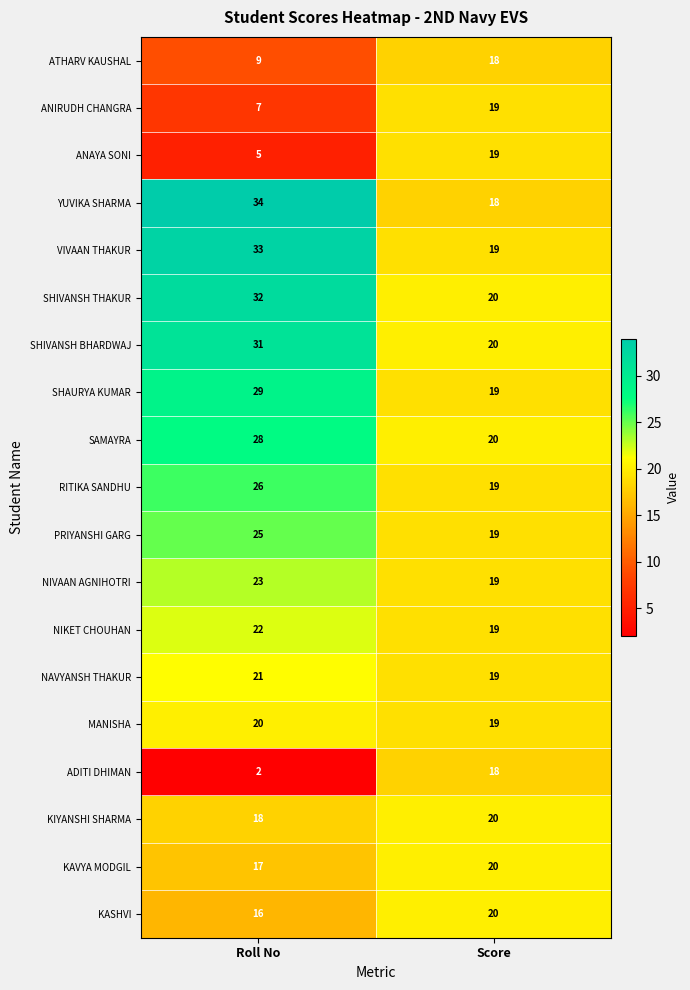

What is the difference between the maximum and minimum values in the PRIYANSHI GARG series?

6